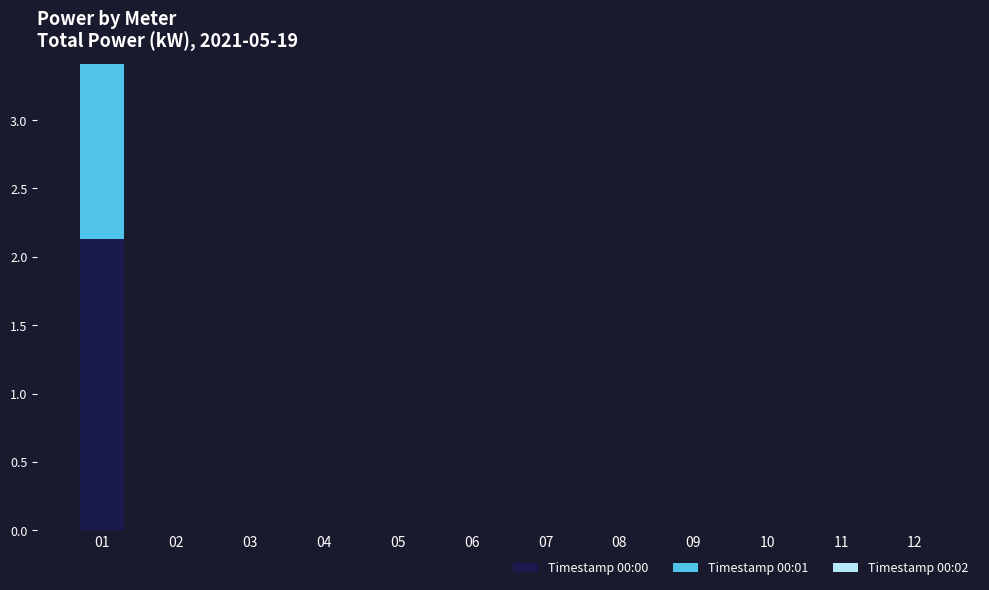

What is the average value of the Timestamp 00:01 series?

0.2